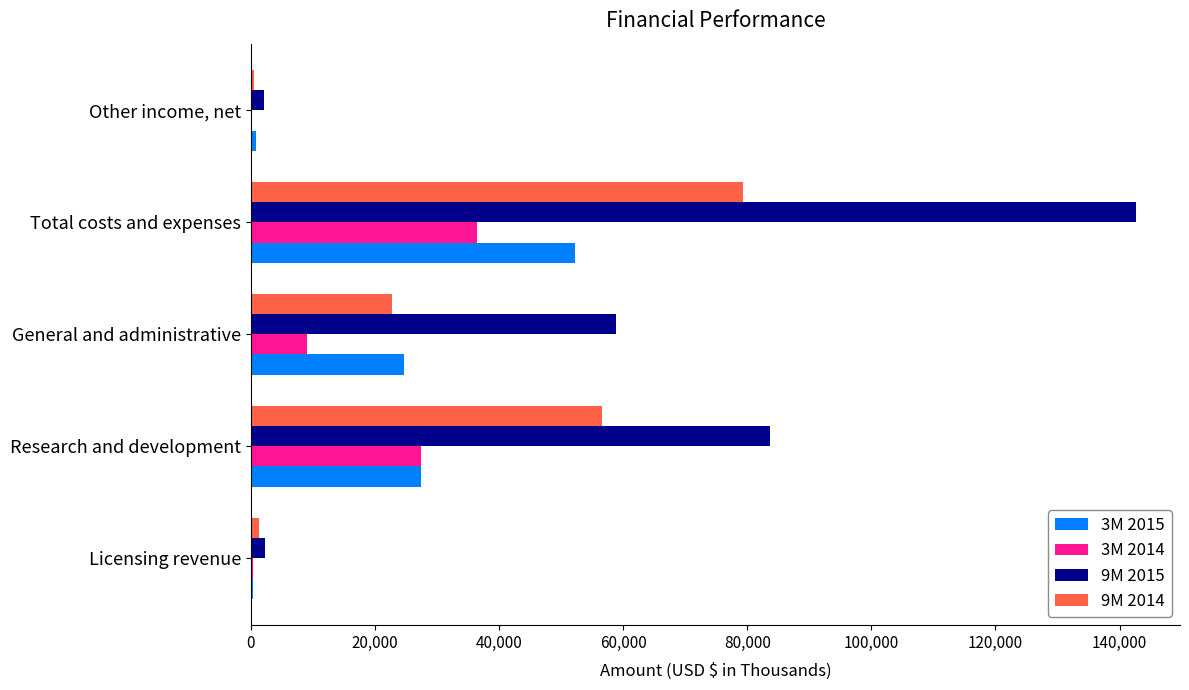

Is the value of 3M 2015 at General and administrative greater than the value of 3M 2014 at Total costs and expenses?

No